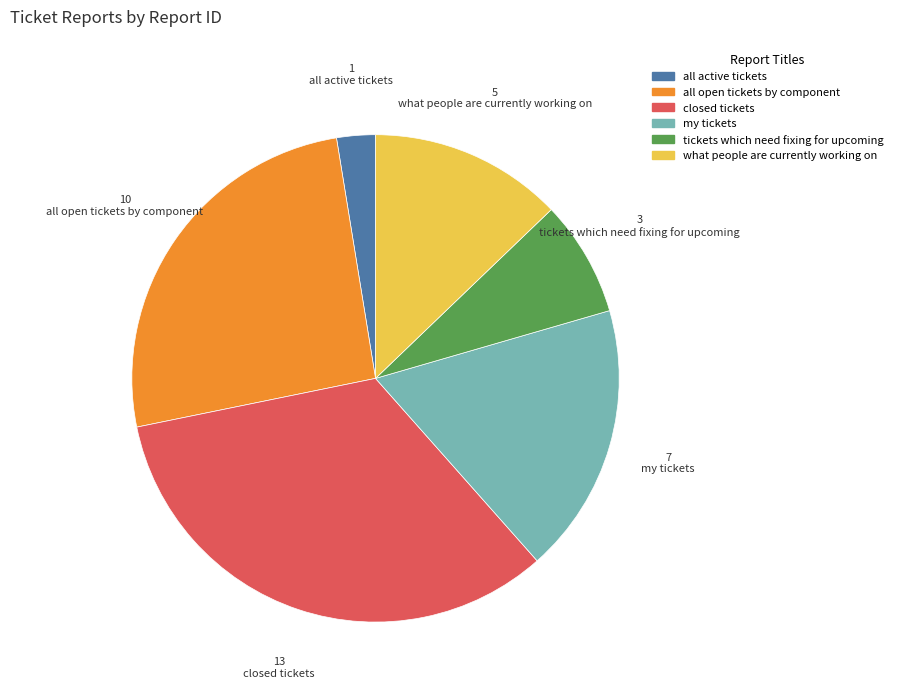

Does any single category account for the majority?

No